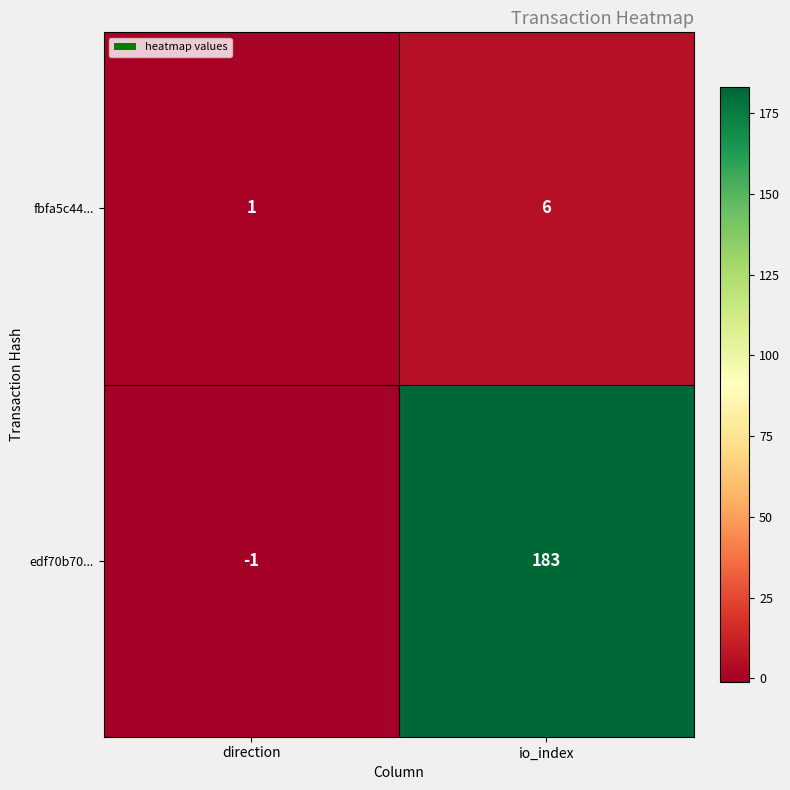

Reading left to right, transcribe all the data shown in this chart.

fbfa5c44...: 1	6
edf70b70...: -1	183